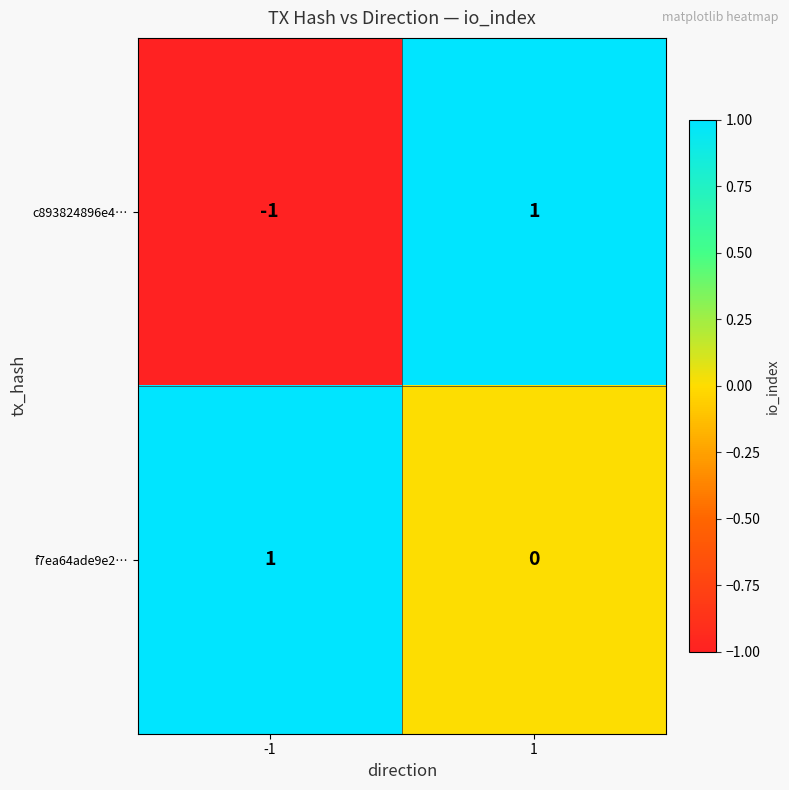

Which series has the widest spread of values?

c893824896e4…